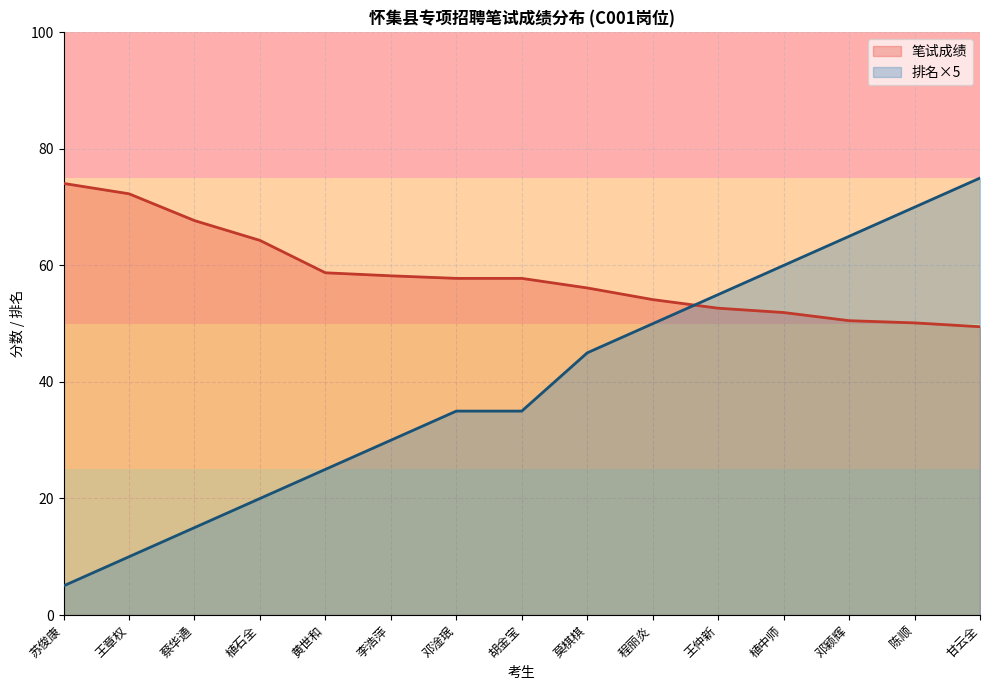

Rank the series by their average value, from highest to lowest.

笔试成绩, 排名×5